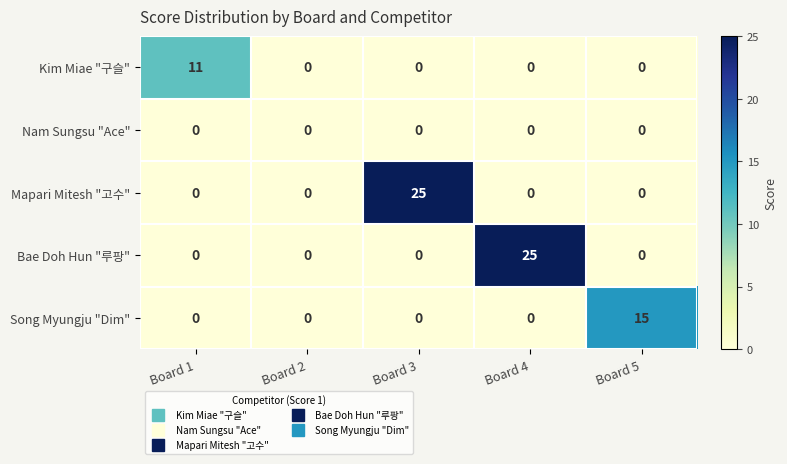

Reading left to right, what are all the values shown in this chart?

Kim Miae "구슬": 11	0	0	0	0
Nam Sungsu "Ace": 0	0	0	0	0
Mapari Mitesh "고수": 0	0	25	0	0
Bae Doh Hun "루팡": 0	0	0	25	0
Song Myungju "Dim": 0	0	0	0	15